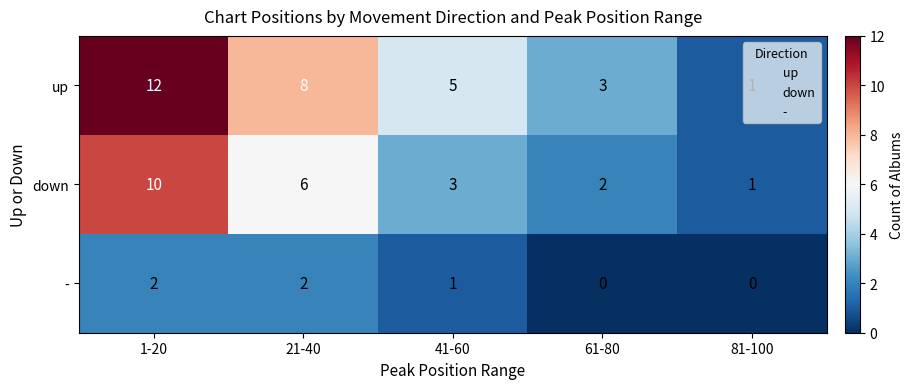

At which label is down closest to 5?

21-40